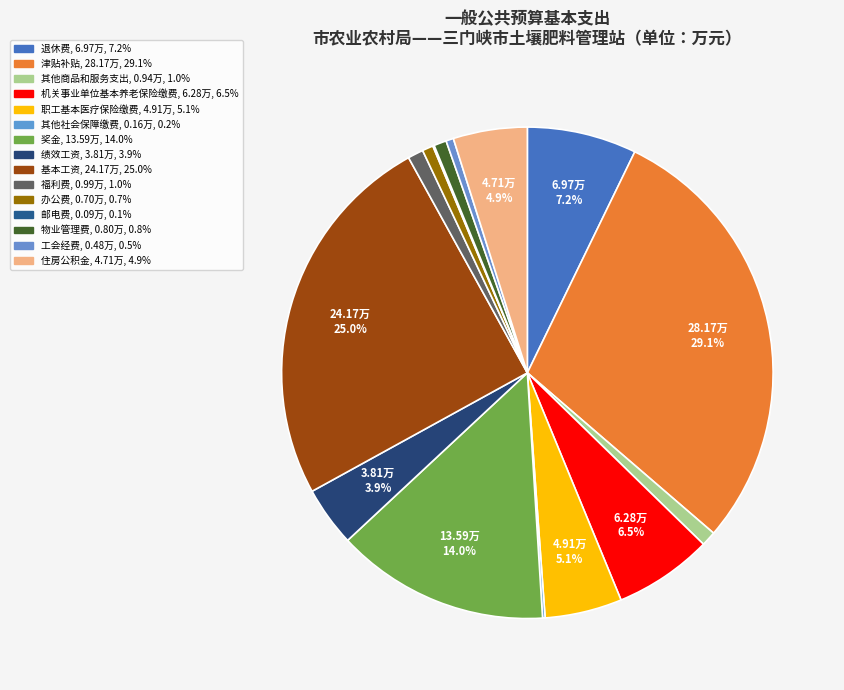

Is the sum of 机关事业单位基本养老保险缴费 and 基本工资 greater than half?

No